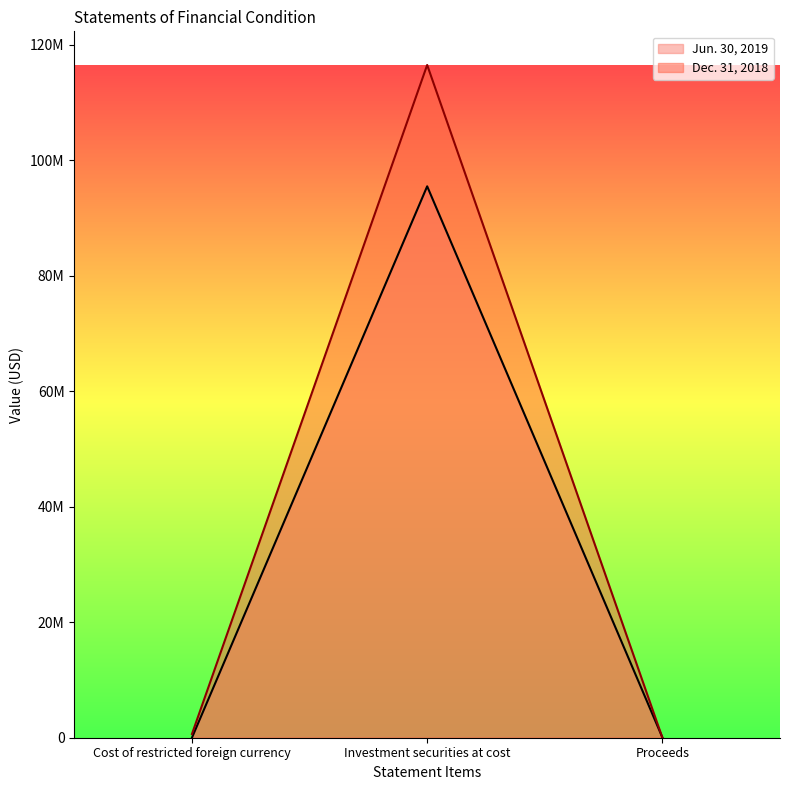

What is the maximum value for Jun. 30, 2019?

95503241